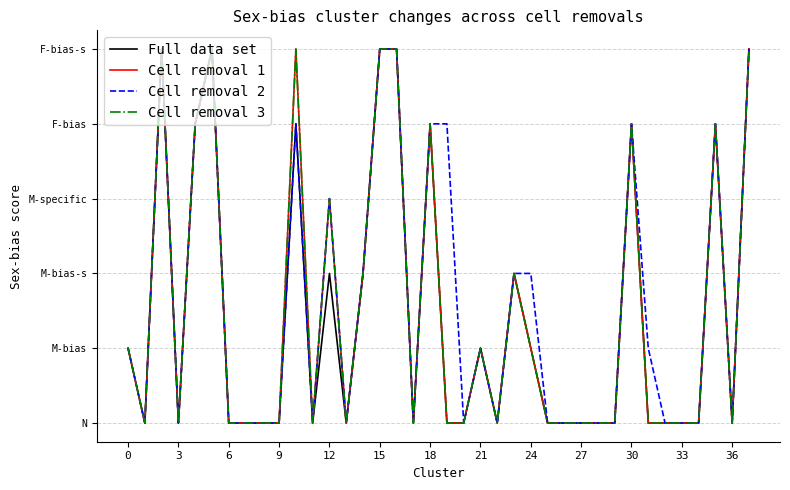

Reading left to right, transcribe all the data shown in this chart.

Full data set: 1	0	5	0	4	5	0	0	0	0	4	0	2	0	2	5	5	0	4	0	0	1	0	2	1	0	0	0	0	0	4	0	0	0	0	4	0	5
Cell removal 1: 1	0	5	0	4	5	0	0	0	0	5	0	3	0	2	5	5	0	4	0	0	1	0	2	1	0	0	0	0	0	4	0	0	0	0	4	0	5
Cell removal 2: 1	0	5	0	4	5	0	0	0	0	4	0	3	0	2	5	5	0	4	4	0	1	0	2	2	0	0	0	0	0	4	1	0	0	0	4	0	5
Cell removal 3: 1	0	5	0	4	5	0	0	0	0	5	0	3	0	2	5	5	0	4	0	0	1	0	2	1	0	0	0	0	0	4	0	0	0	0	4	0	5